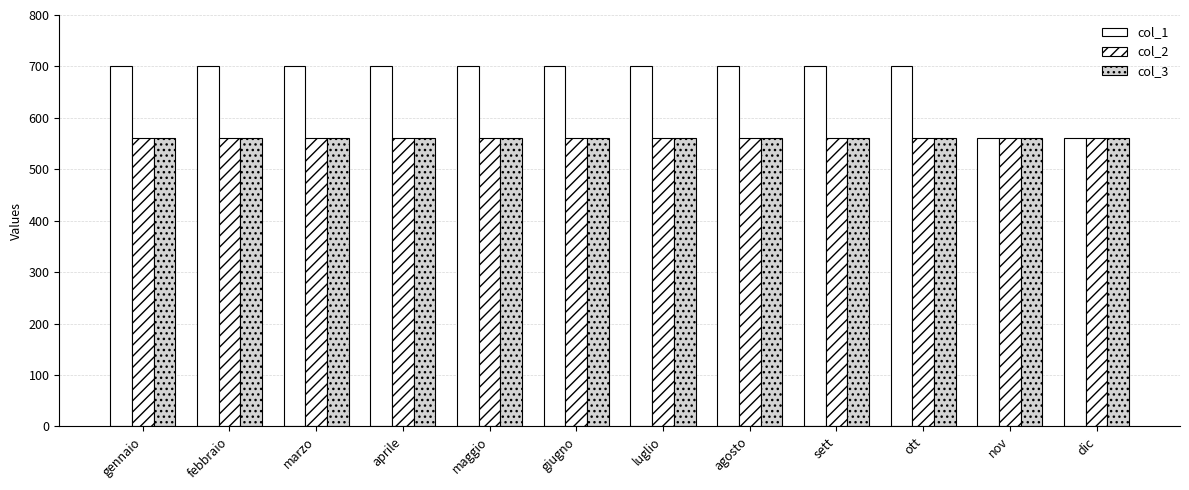

Does the chart contain any negative values?

No